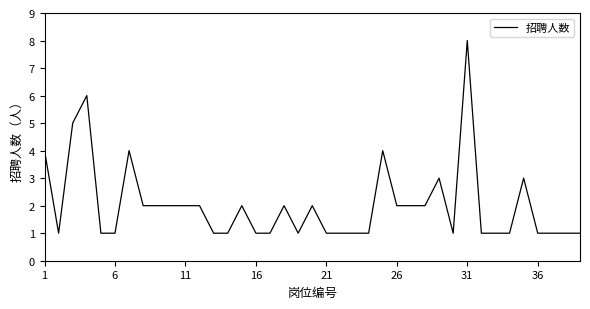

What is the difference between the maximum and minimum values?

7